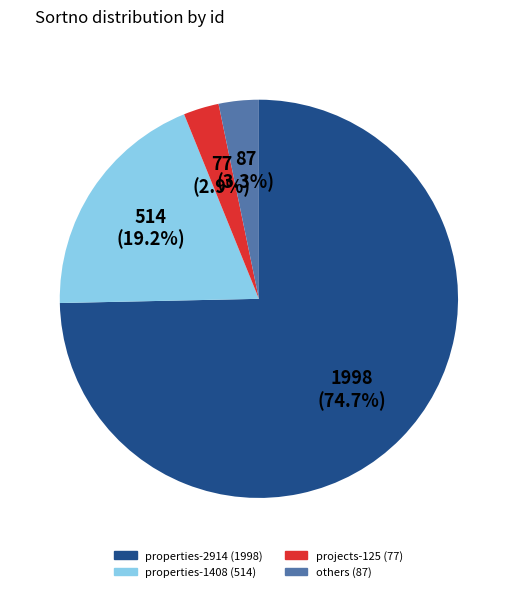

Is there a majority slice in this chart?

Yes